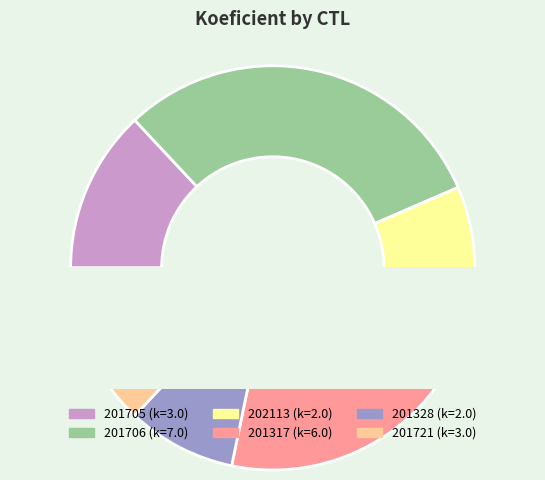

Which category has the biggest portion of the pie?

201706